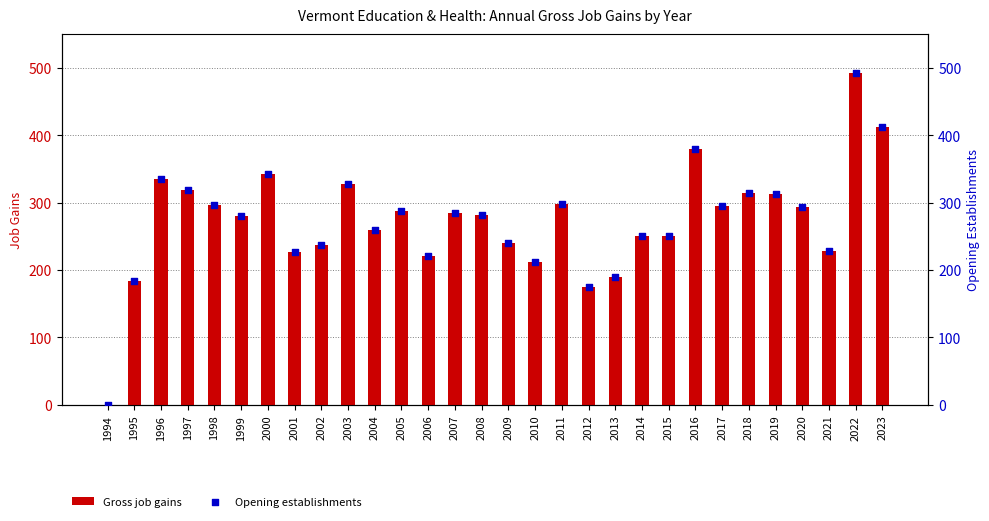

At how many categories does at least one series exceed 484?

1